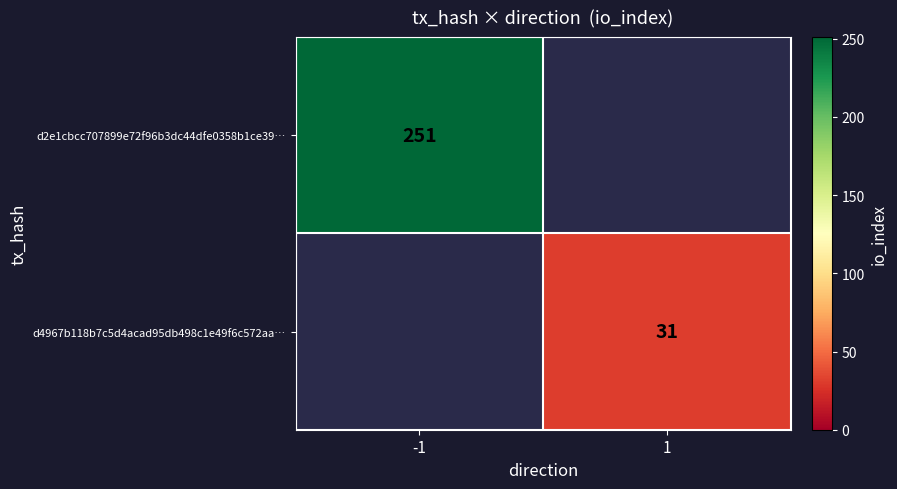

Is it true that d2e1cbcc707899e72f96b3dc44dfe0358b1ce39… equals 251 at -1?

True